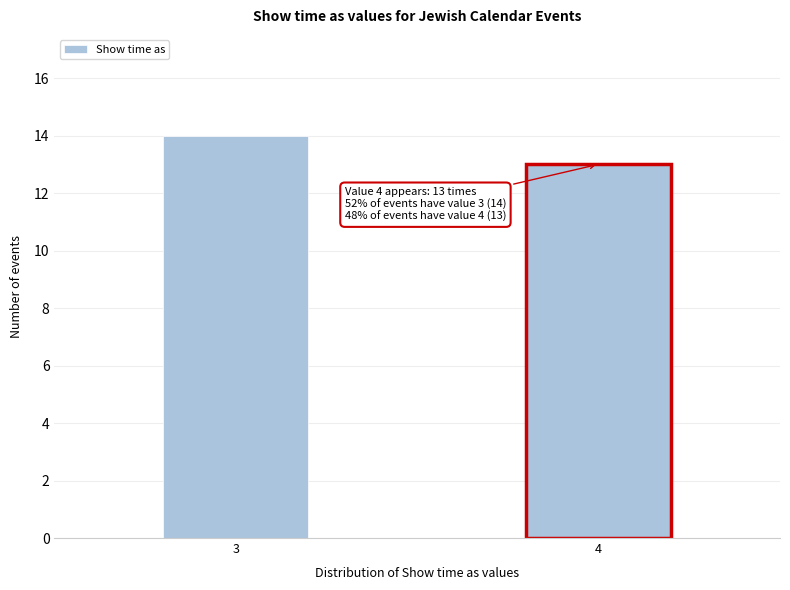

Reading left to right, transcribe all the data shown in this chart.

3=14	4=13